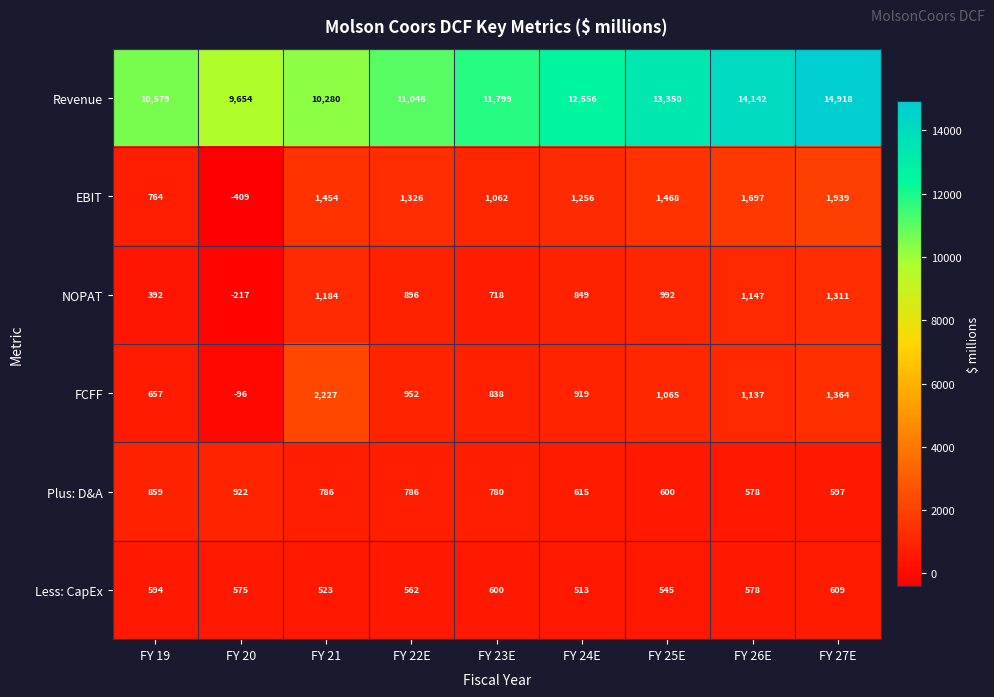

What is the maximum value shown in the chart?

14918